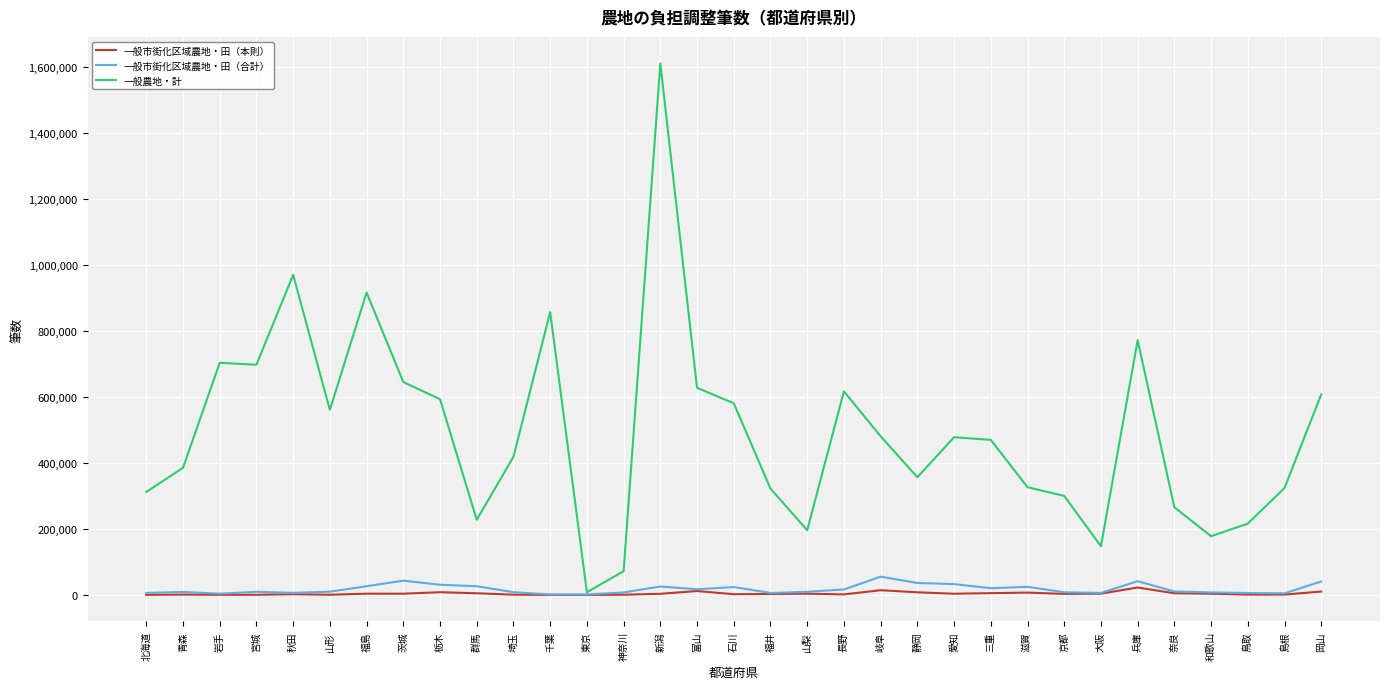

Which series has the largest total across all categories?

一般農地・計